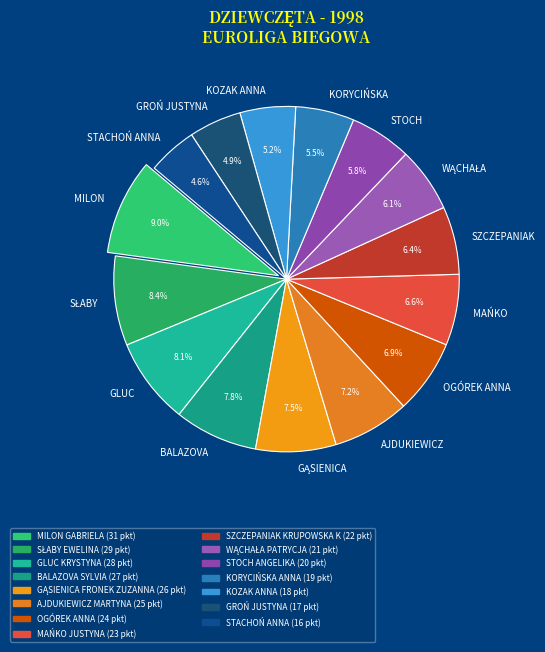

Is there a majority slice in this chart?

No